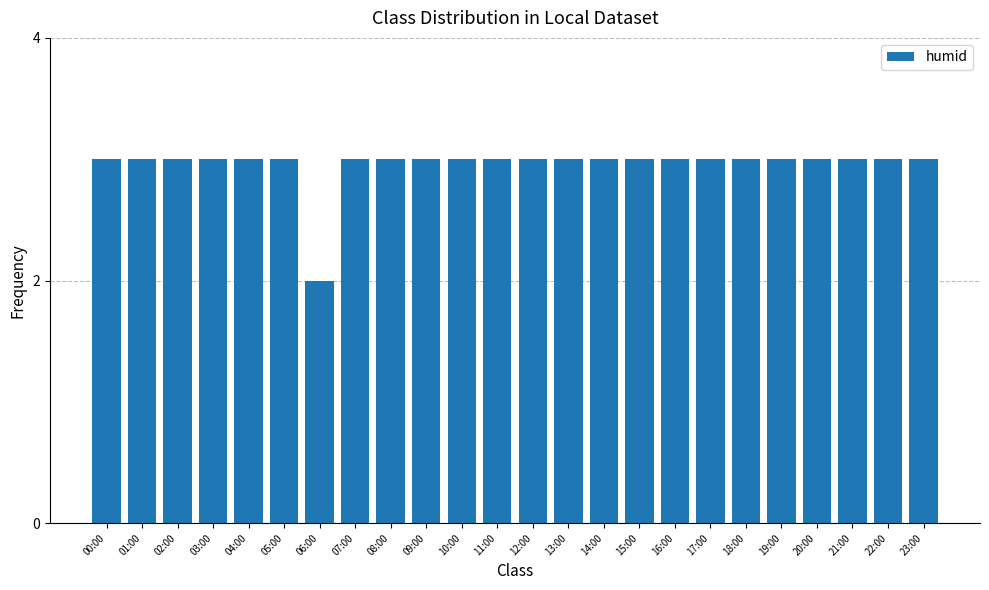

What is the maximum value shown in the chart?

3